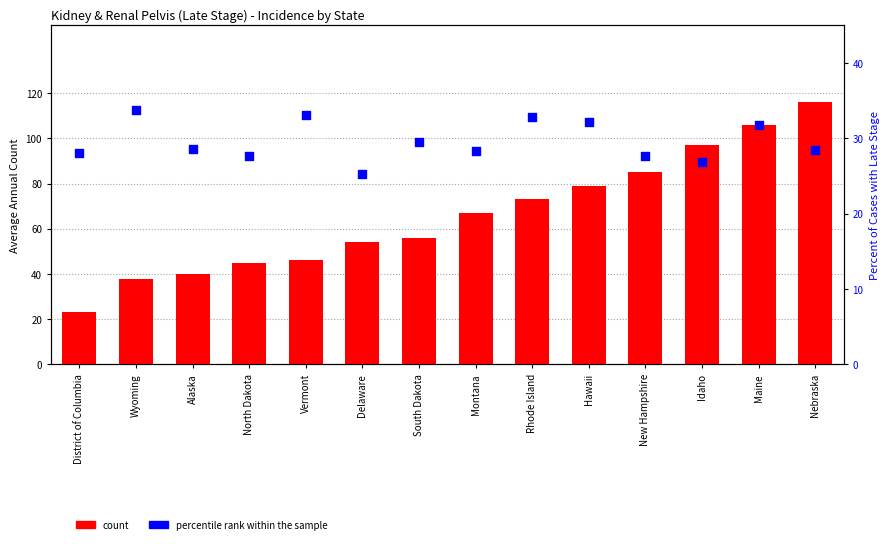

At which category is the sum across all series the highest?

Nebraska